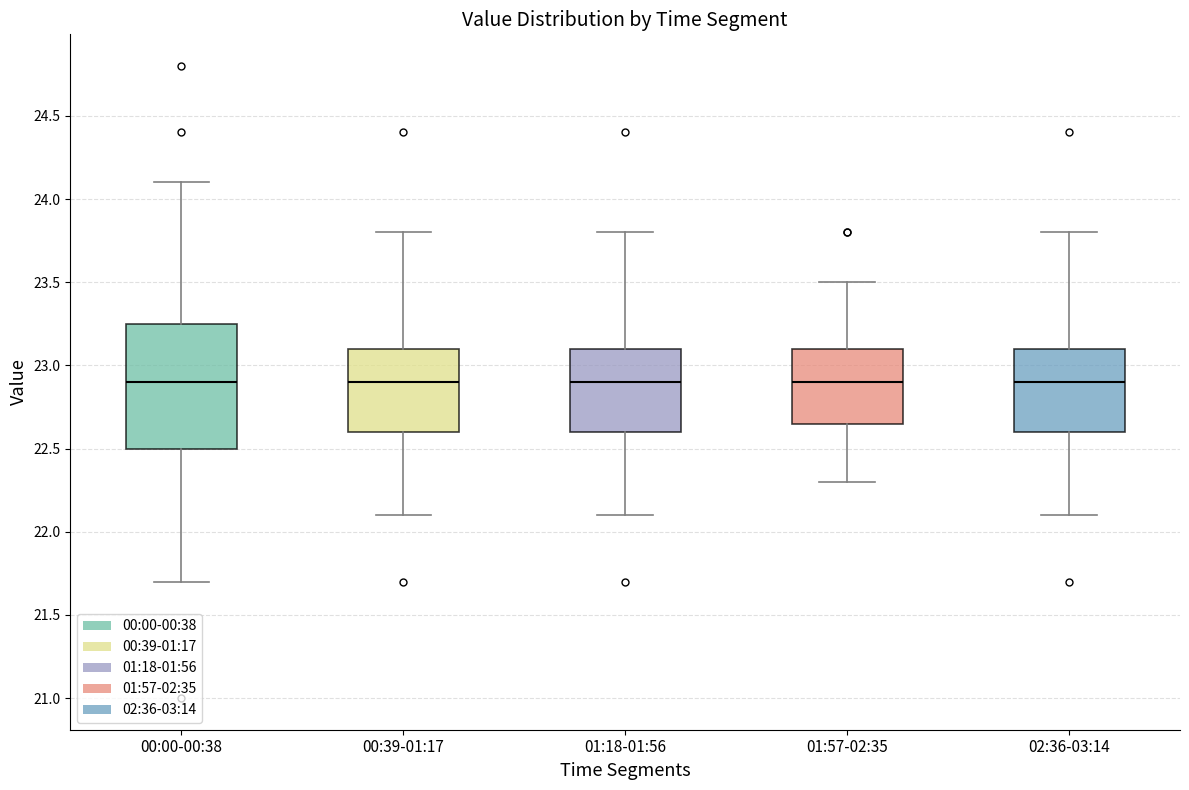

Reading left to right, read every box against the y-axis: the position of its median line, the range the box covers, and the ends of its whiskers. The values are not printed on the chart, so give them approximately, as read against the axis.

00:00-00:38: median 22.90, box 22.50 to 23.25, whiskers 21.70 to 24.10
00:39-01:17: median 22.90, box 22.60 to 23.10, whiskers 22.10 to 23.80
01:18-01:56: median 22.90, box 22.60 to 23.10, whiskers 22.10 to 23.80
01:57-02:35: median 22.90, box 22.65 to 23.10, whiskers 22.30 to 23.50
02:36-03:14: median 22.90, box 22.60 to 23.10, whiskers 22.10 to 23.80